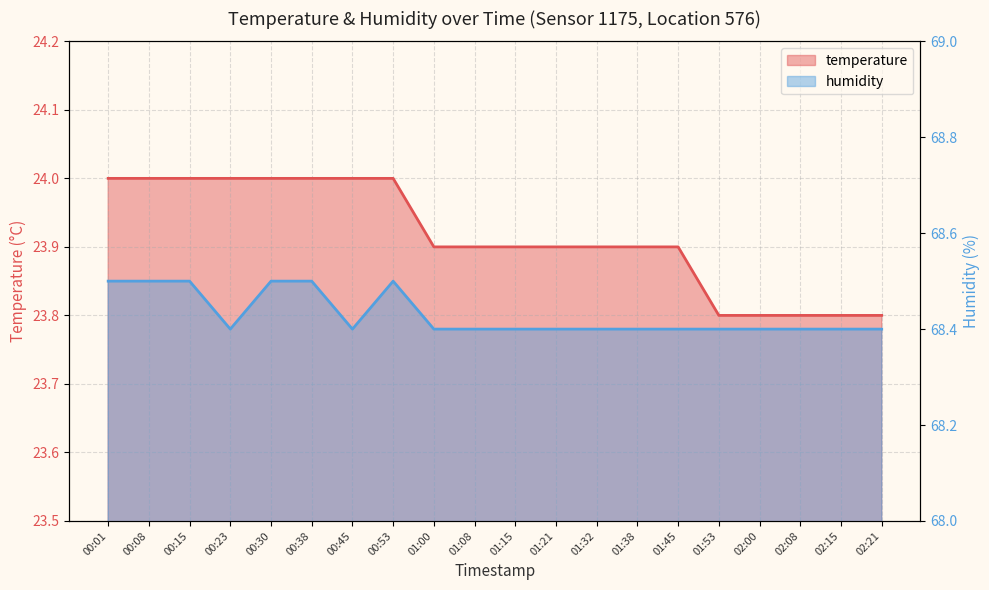

Is it true that humidity equals 68.4 at 01:08?

True